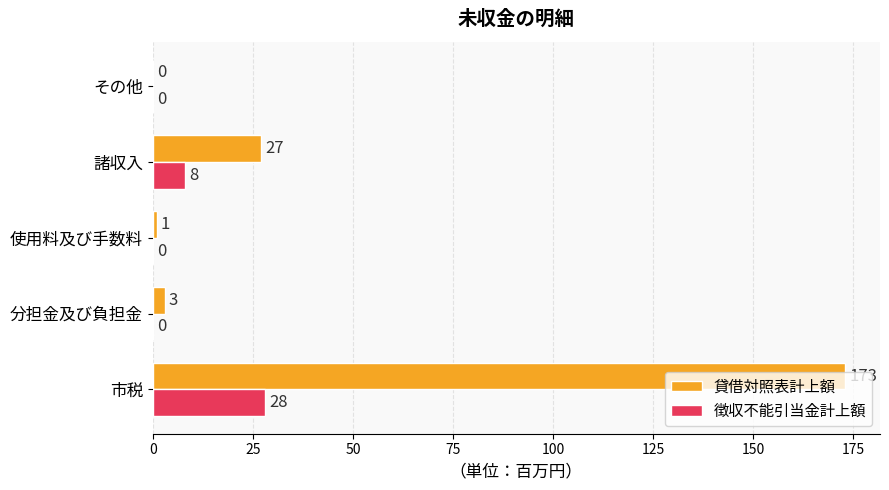

At which category is the sum across all series the highest?

市税